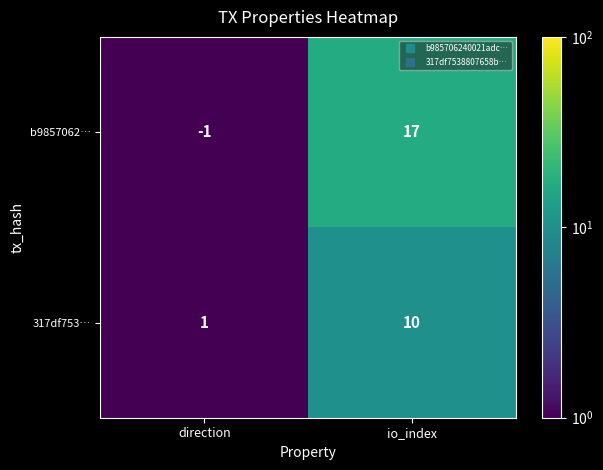

True or false: 317df753… has a value of 1 at direction.

True